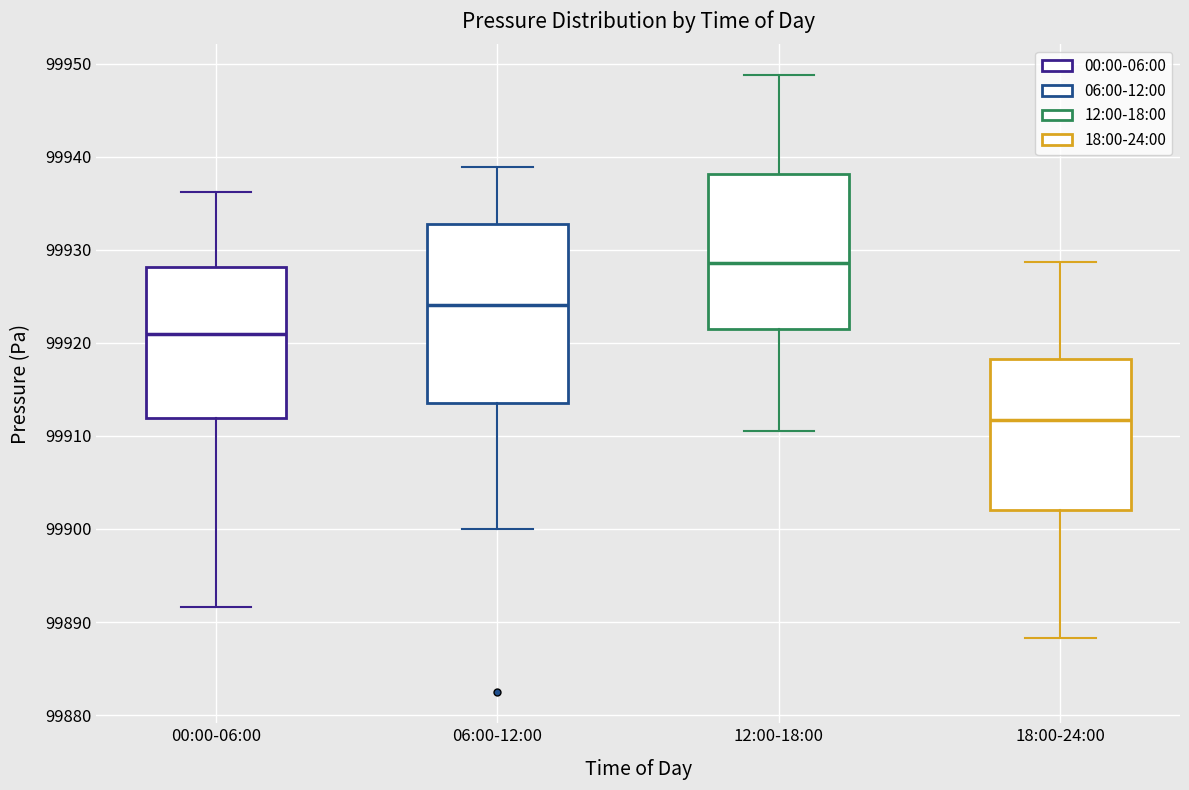

Reading left to right, transcribe this box plot: for each box, give where its median line is, the range the box spans, and where its two whiskers end, as read against the y-axis. The values are not printed on the chart, so give them approximately, as read against the axis.

00:00-06:00: median 99921, box 99912 to 99928, whiskers 99892 to 99936
06:00-12:00: median 99924, box 99914 to 99933, whiskers 99900 to 99939
12:00-18:00: median 99929, box 99921 to 99938, whiskers 99911 to 99949
18:00-24:00: median 99912, box 99902 to 99918, whiskers 99888 to 99929